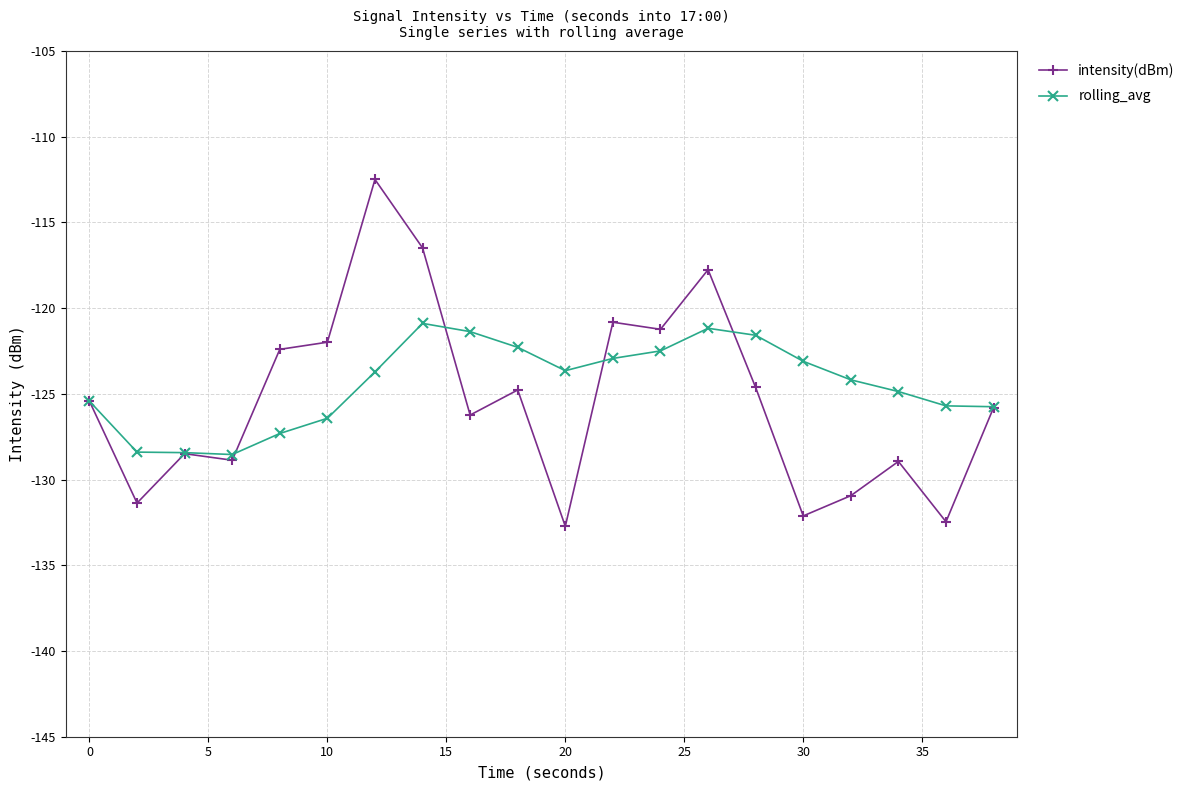

True or false: rolling_avg has more than 1 interior local peaks.

True